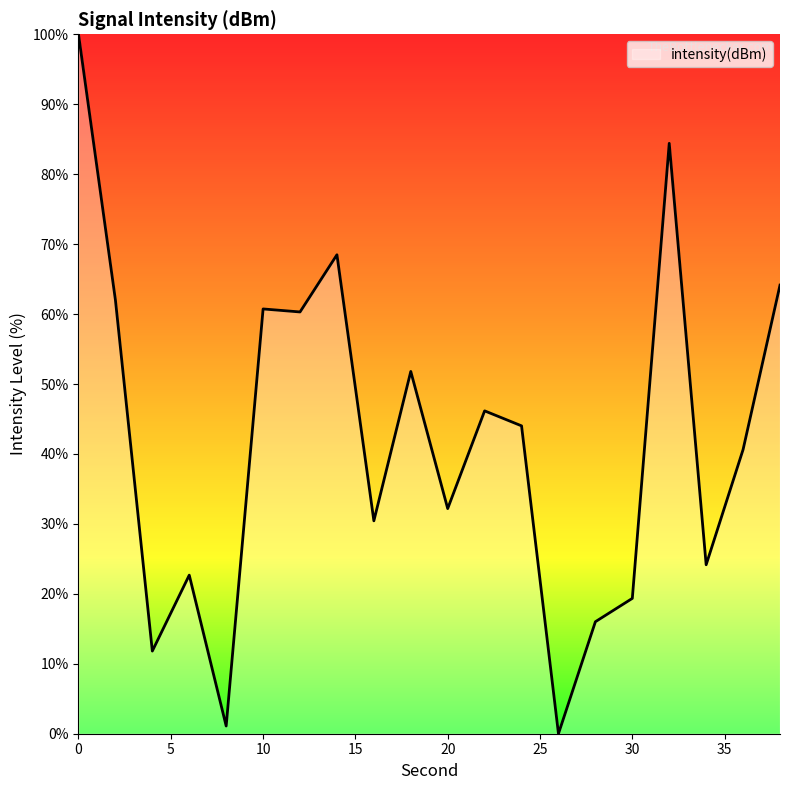

What is the maximum value shown in the chart?

100.0